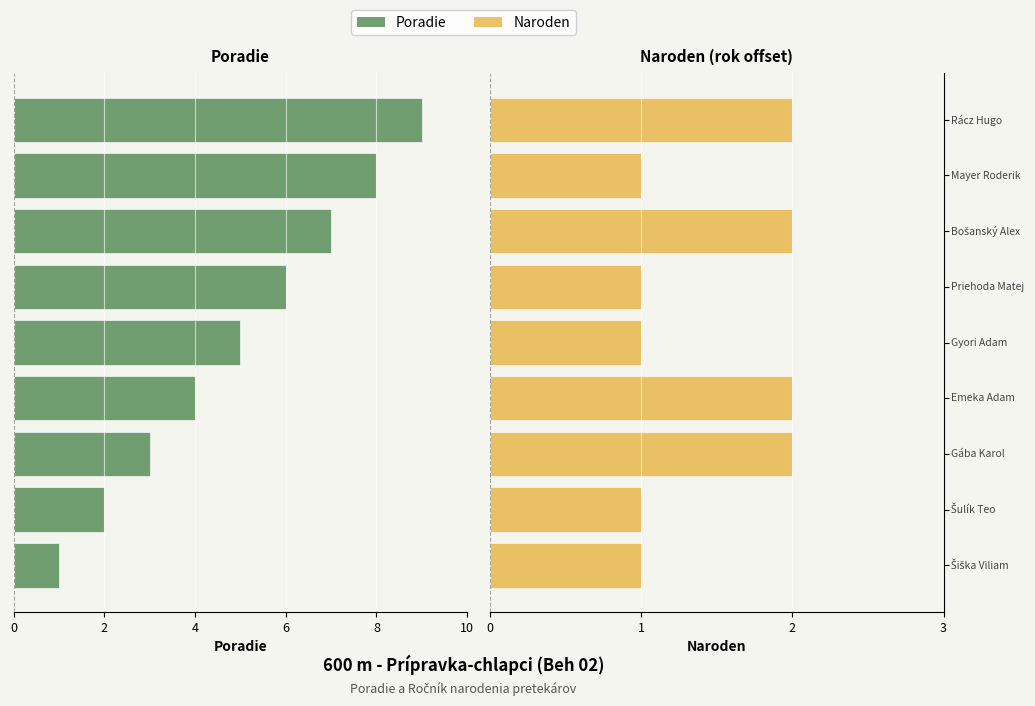

Count the number of categories in the chart.

9